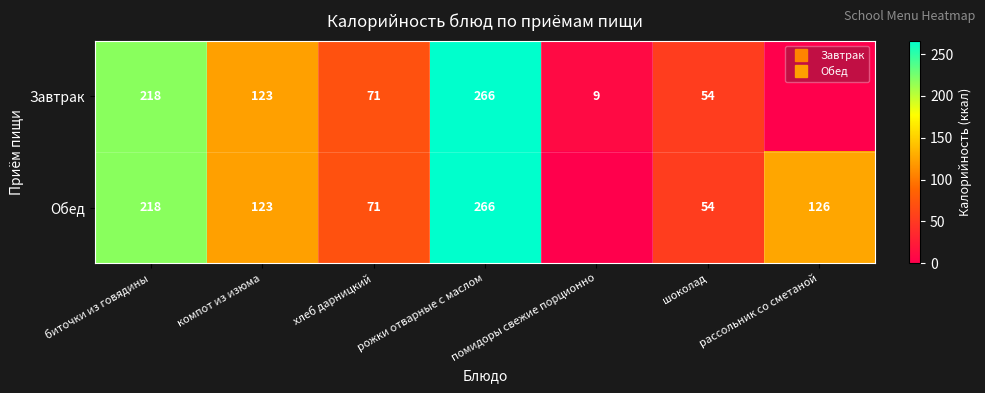

What is the maximum value for Обед?

266